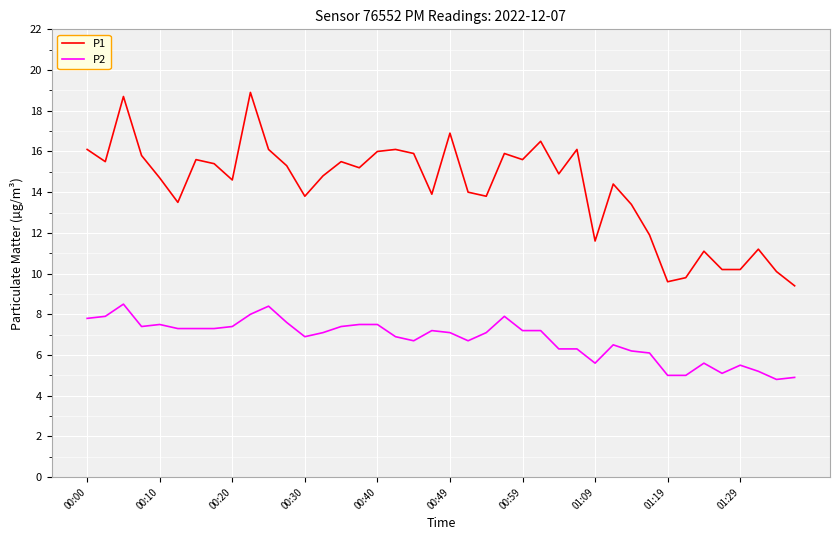

Rank the series by their average value, from lowest to highest.

P2, P1